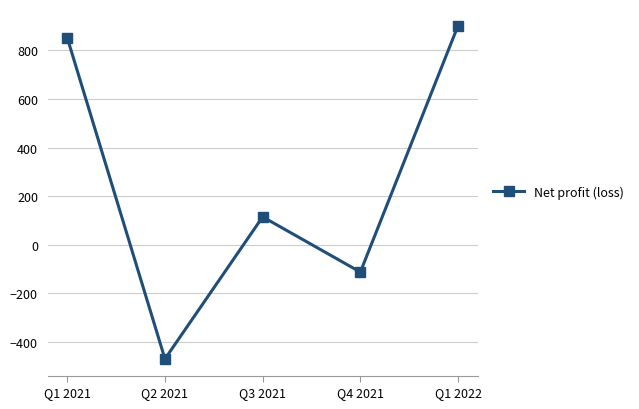

Which category has the highest value across all series?

Q1 2022